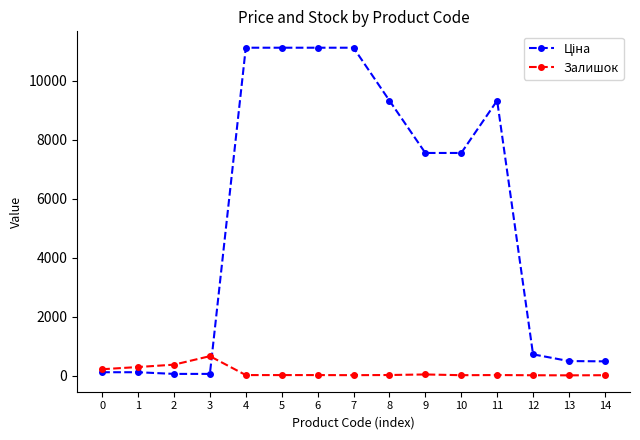

What is the maximum value for Залишок?

658.0